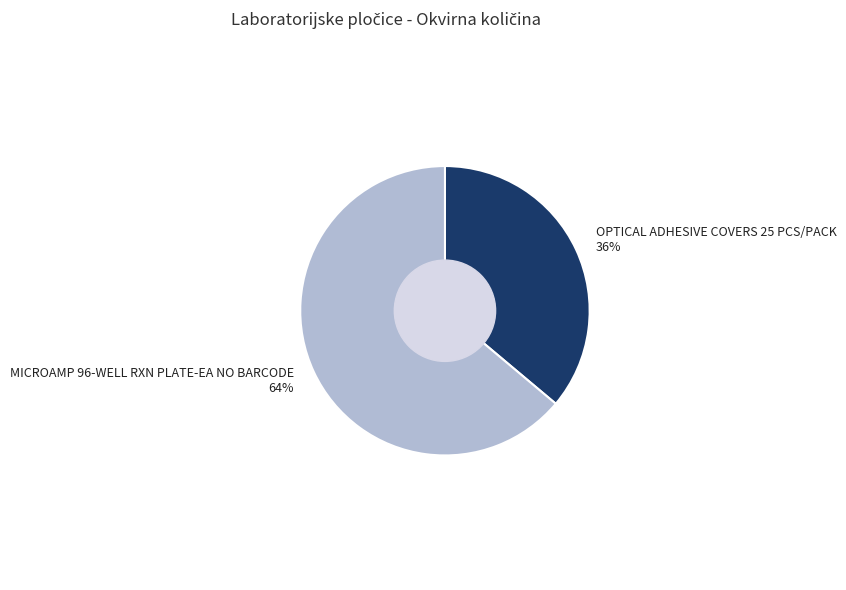

Which category has the smallest portion of the pie?

OPTICAL ADHESIVE COVERS 25 PCS/PACK